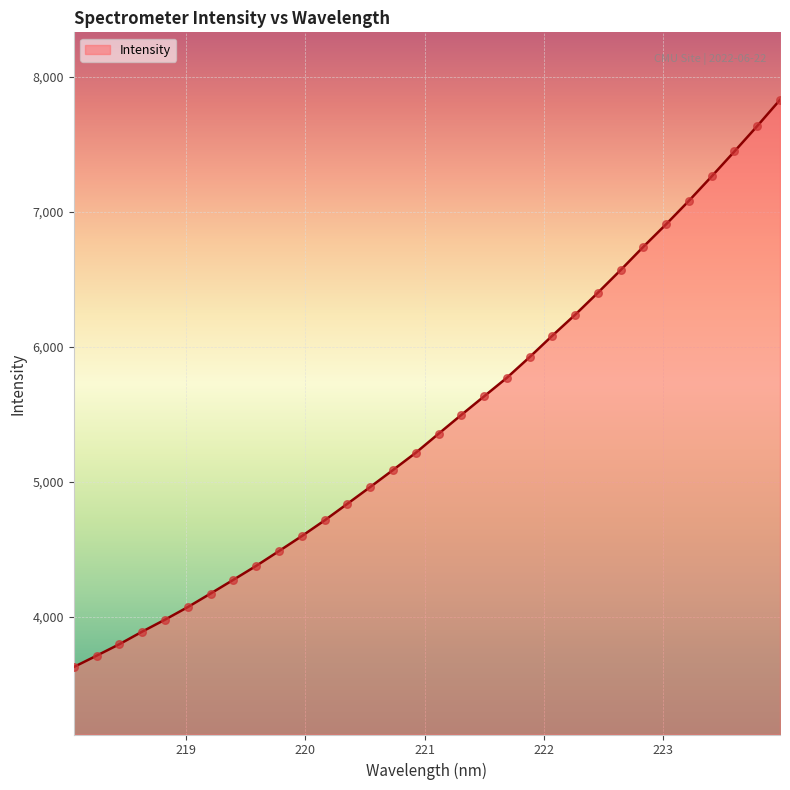

What is the ratio of the value at 221.1174 to the value at 220.3533?

1.1